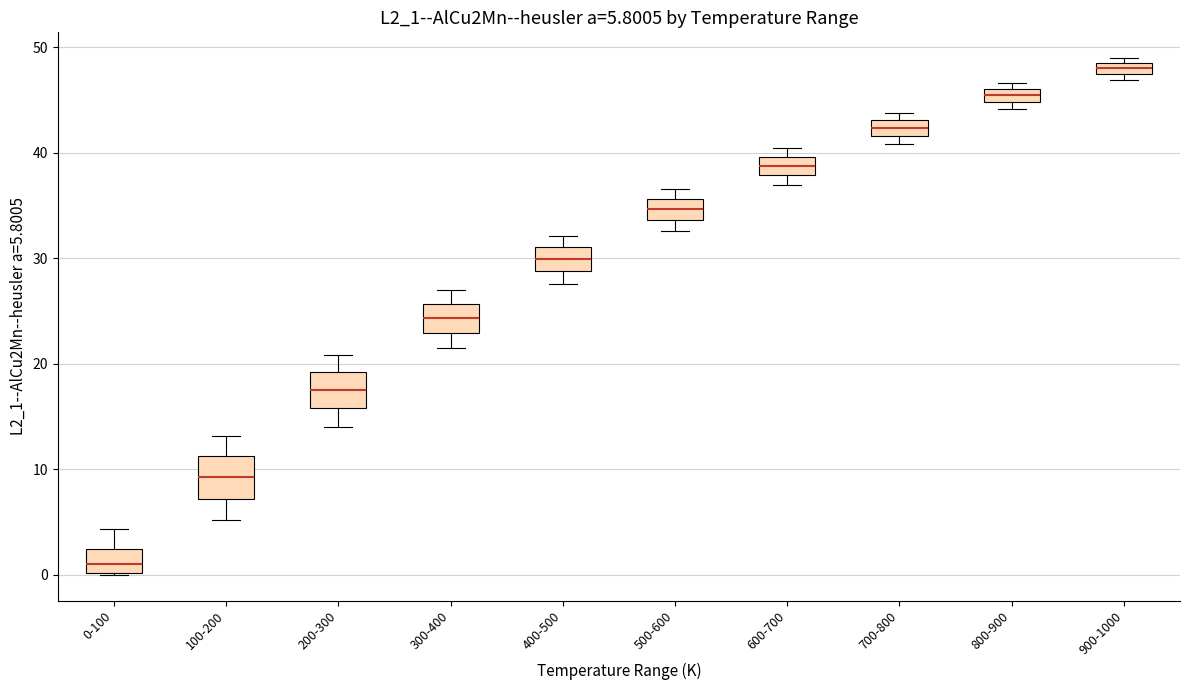

Which box has the lowest median line?

0-100